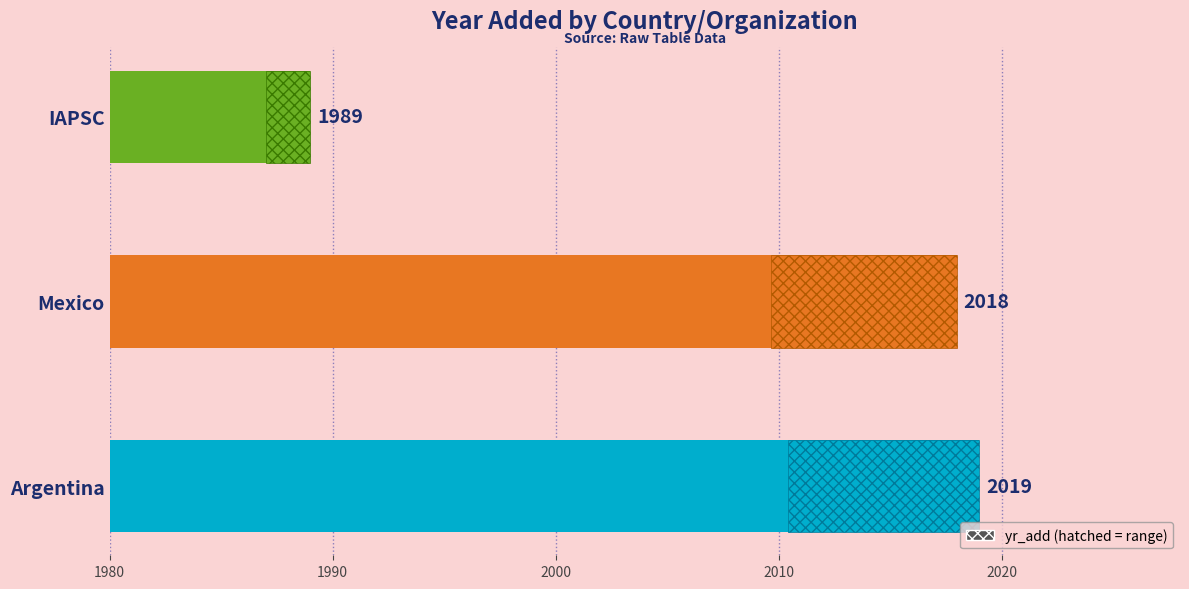

Does the chart contain any negative values?

No